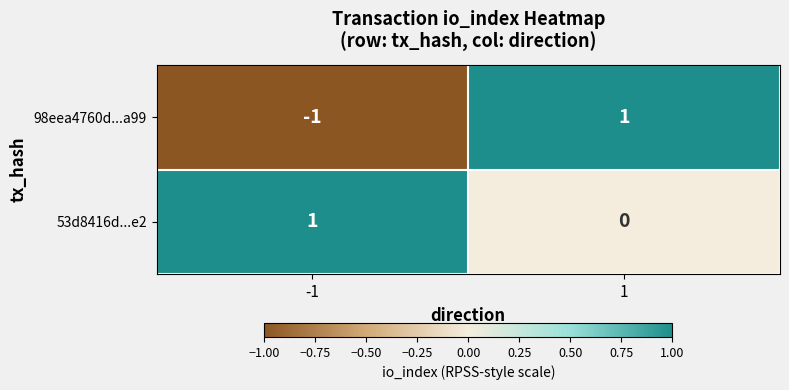

Rank the series by their average value, from lowest to highest.

98eea4760d...a99, 53d8416d...e2